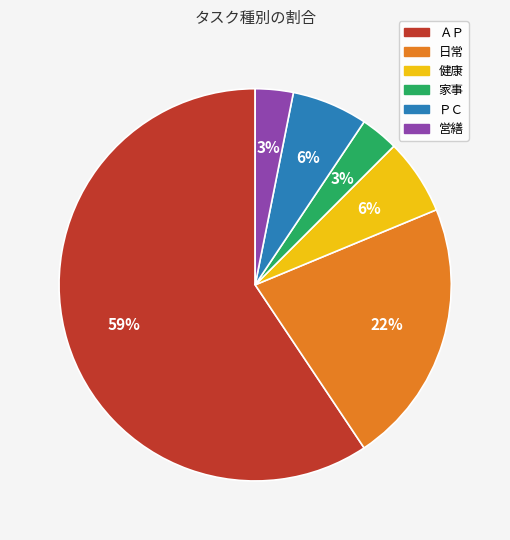

True or false: ＰＣ accounts for 6% of the total.

True